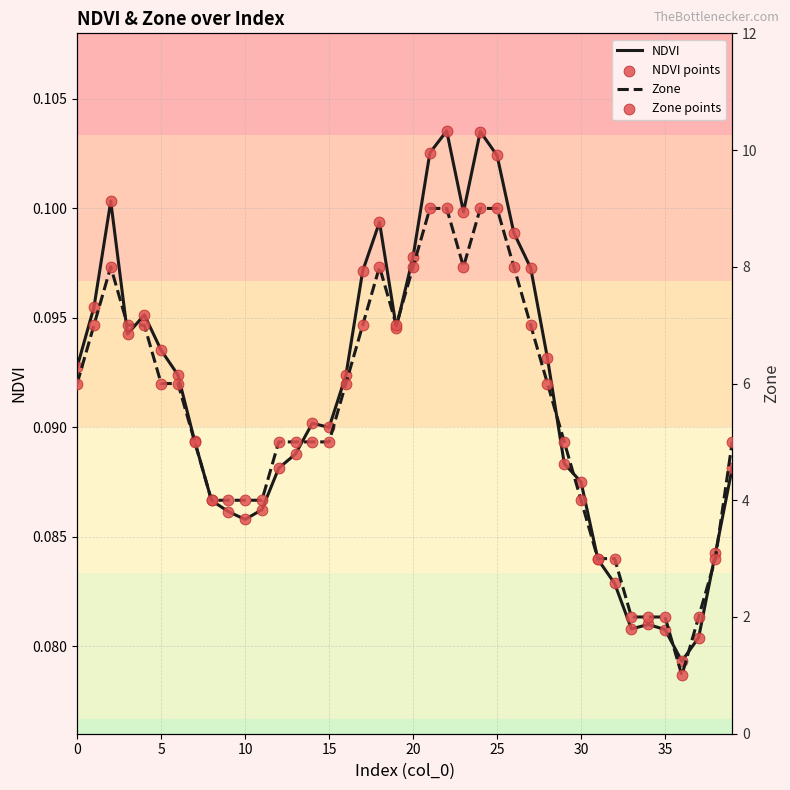

Which series reaches the maximum Y coordinate?

Zone